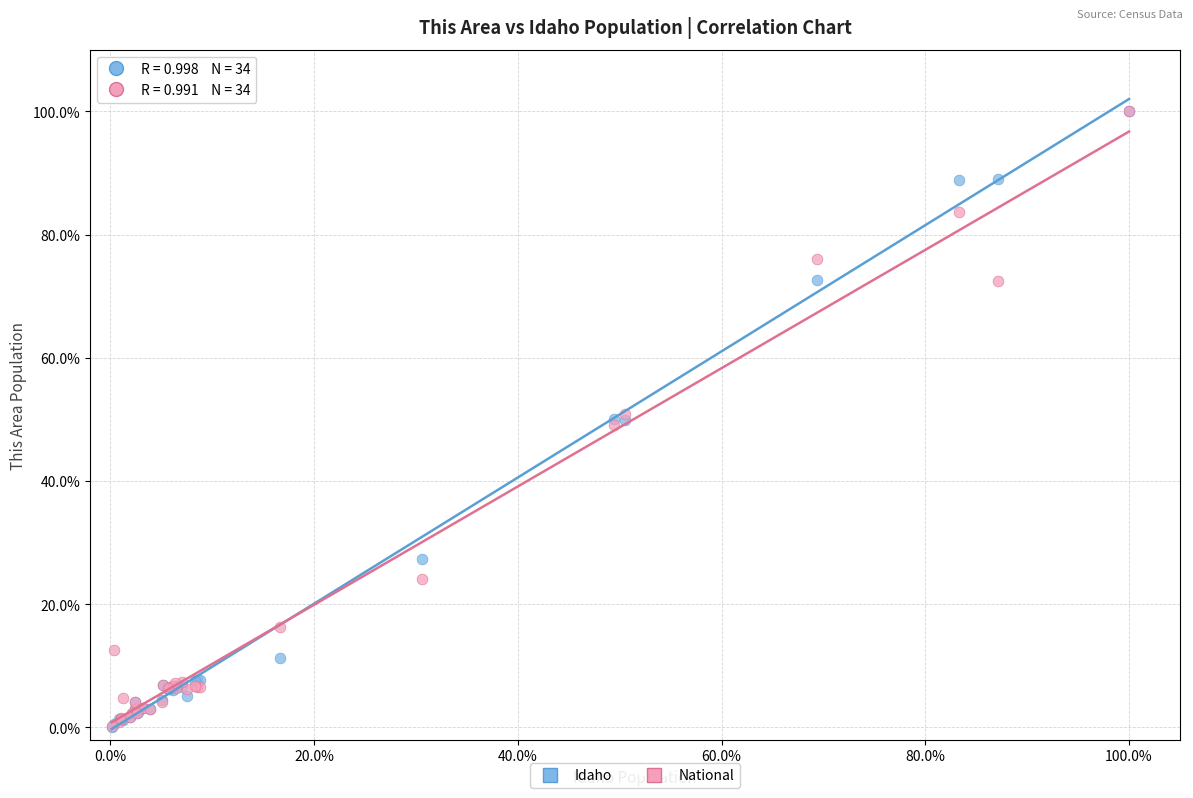

What are all the series names shown in the legend?

Idaho, National